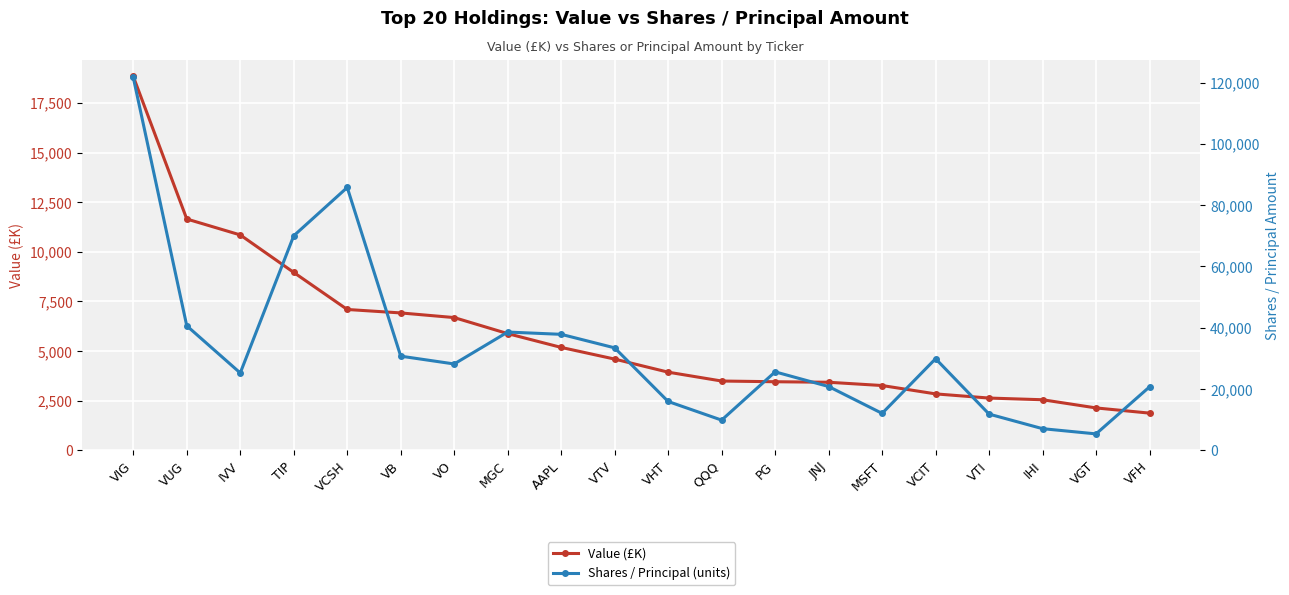

Reading left to right, what are all the values shown in this chart?

Value (£K): VIG=18830	VUG=11650	IVV=10848	TIP=8959	VCSH=7093	VB=6919	VO=6685	MGC=5877	AAPL=5182	VTV=4594	VHT=3935	QQQ=3489	PG=3453	JNJ=3427	MSFT=3262	VCIT=2841	VTI=2631	IHI=2546	VGT=2134	VFH=1872
Shares / Principal (units): VIG=121650	VUG=40620	IVV=25232	TIP=69988	VCSH=85759	VB=30711	VO=28166	MGC=38578	AAPL=37837	VTV=33423	VHT=15923	QQQ=9843	PG=25592	JNJ=20805	MSFT=12042	VCIT=29880	VTI=11806	IHI=7052	VGT=5351	VFH=20696